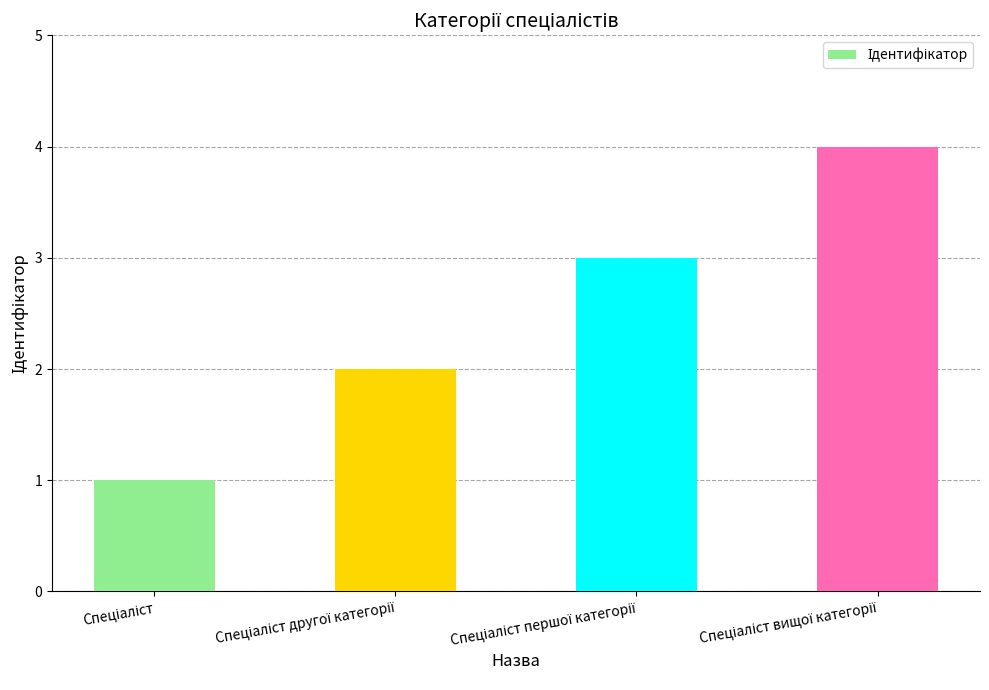

What is the sum of all values?

10